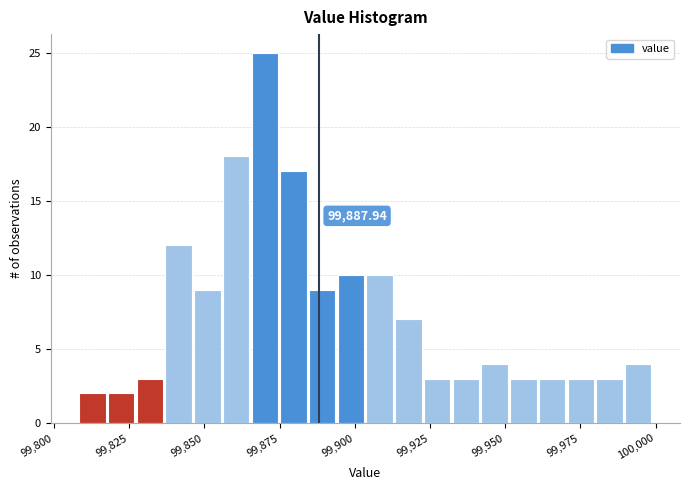

Read against the x-axis, roughly where is the centre of the tallest bar?

99870